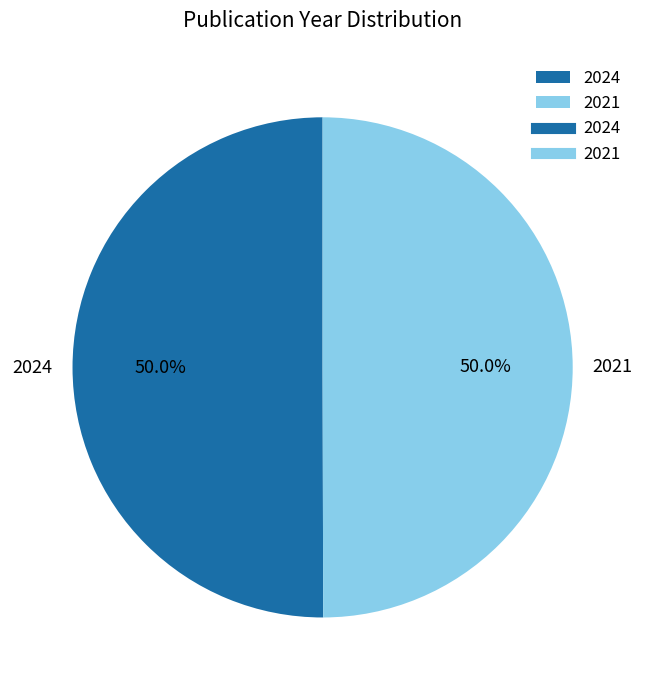

What percentage is NOT represented by 2024?

50.0%